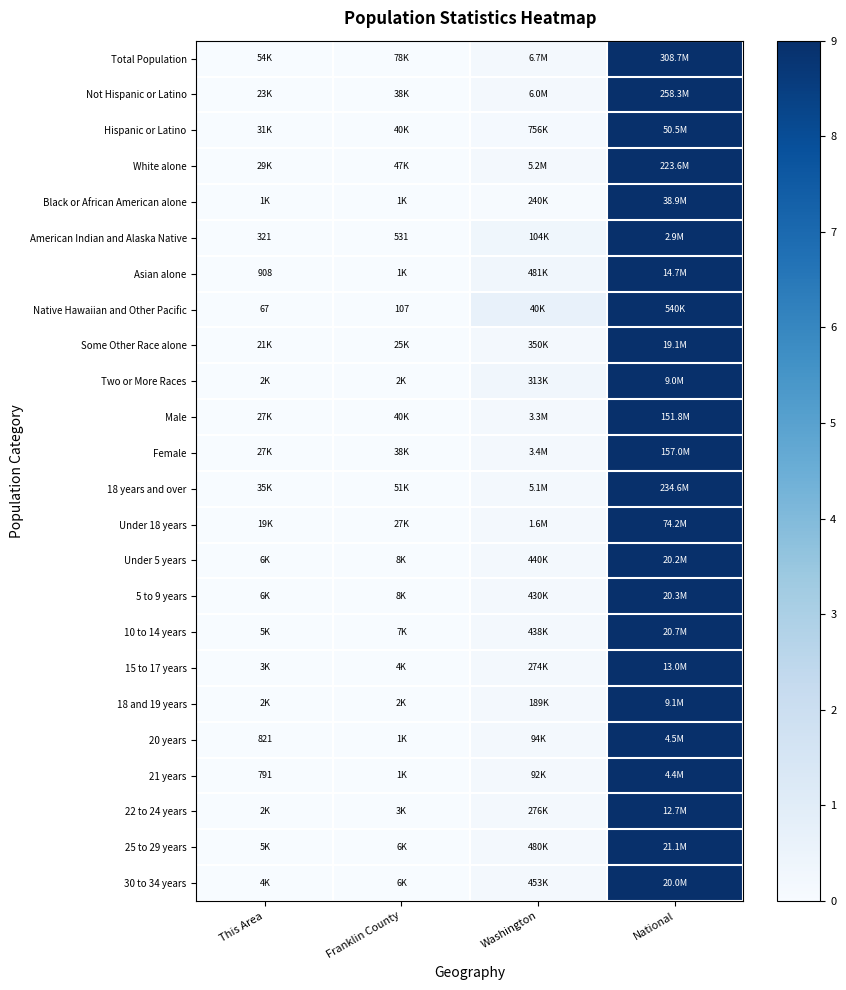

Between Franklin County and This Area, which is larger?

Franklin County